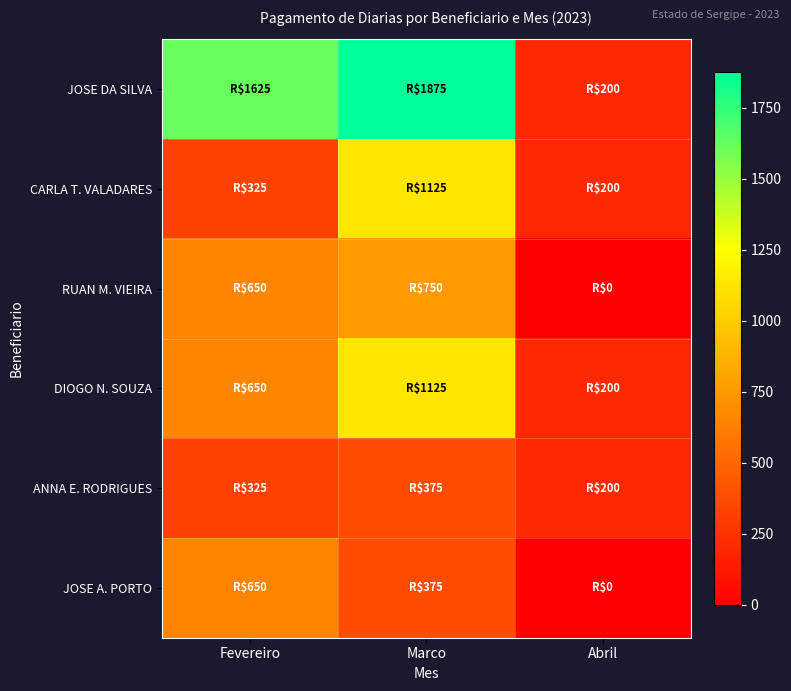

Which series changed the most between Marco and Abril?

JOSE DA SILVA